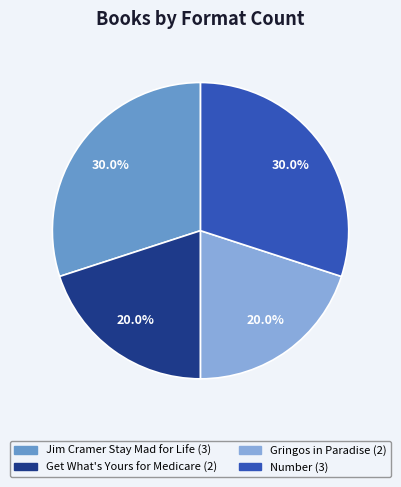

Is Jim Cramer Stay Mad for Life the majority of the pie?

No